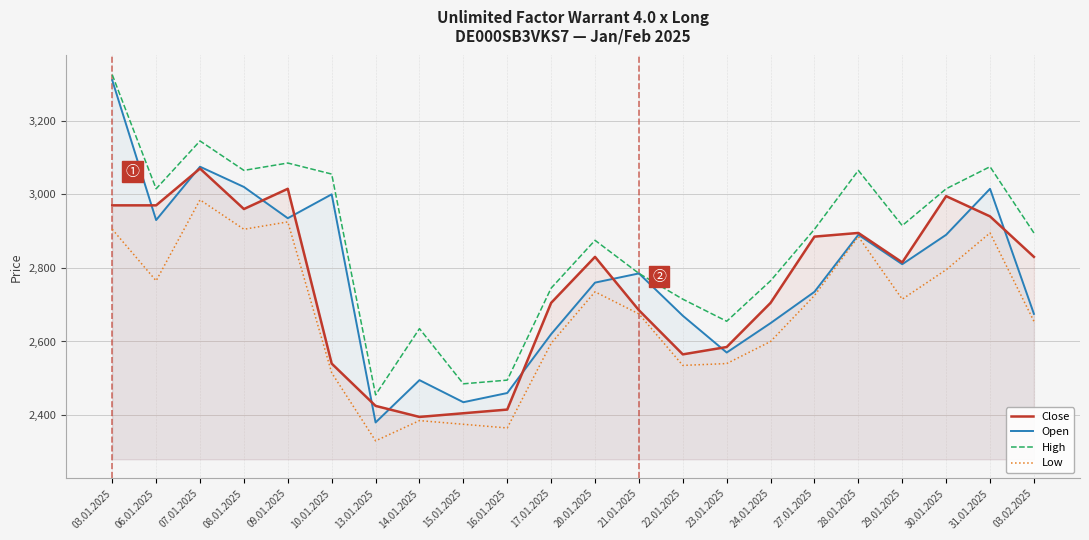

What is the spread (max minus min) of values at 23.01.2025?

115